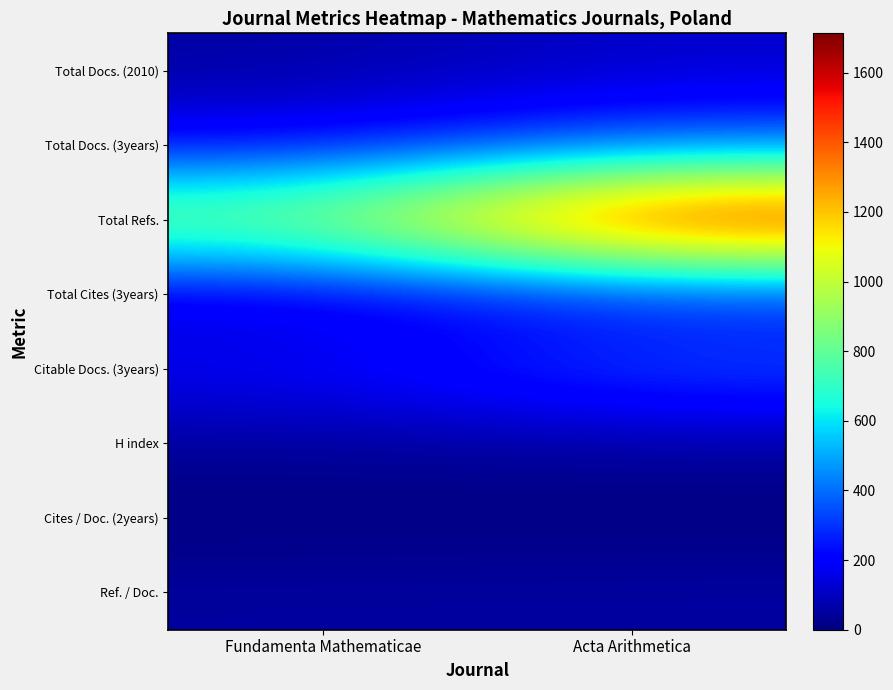

Reading left to right, what are all the values shown in this chart?

Total Docs. (2010): Fundamenta Mathematicae=54	Acta Arithmetica=117
Total Docs. (3years): Fundamenta Mathematicae=192	Acta Arithmetica=363
Total Refs.: Fundamenta Mathematicae=935	Acta Arithmetica=1713
Total Cites (3years): Fundamenta Mathematicae=108	Acta Arithmetica=205
Citable Docs. (3years): Fundamenta Mathematicae=192	Acta Arithmetica=362
H index: Fundamenta Mathematicae=38	Acta Arithmetica=45
Cites / Doc. (2years): Fundamenta Mathematicae=0	Acta Arithmetica=0
Ref. / Doc.: Fundamenta Mathematicae=50	Acta Arithmetica=55